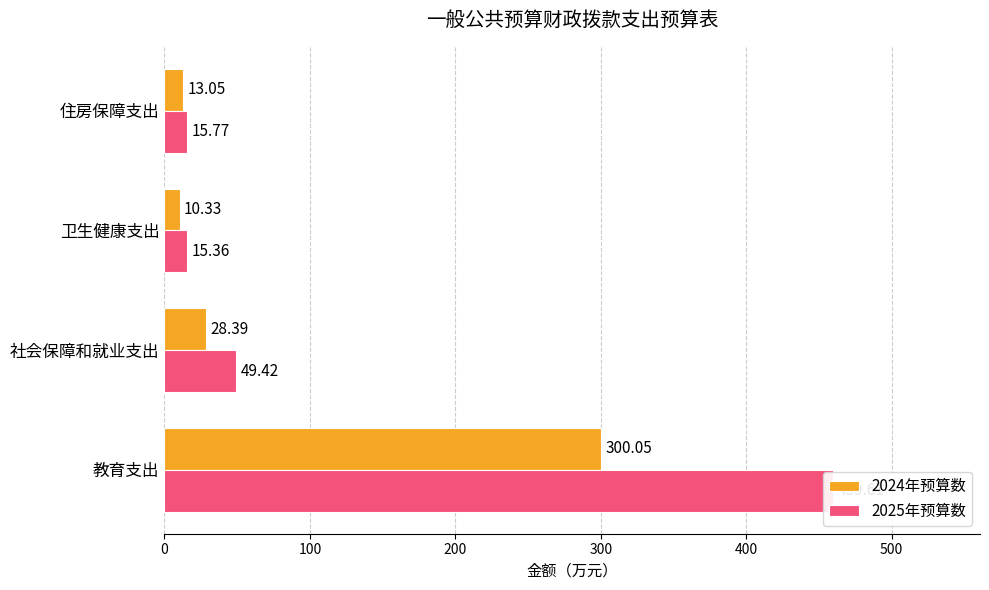

What is the average value of the 2024年预算数 series?

88.0